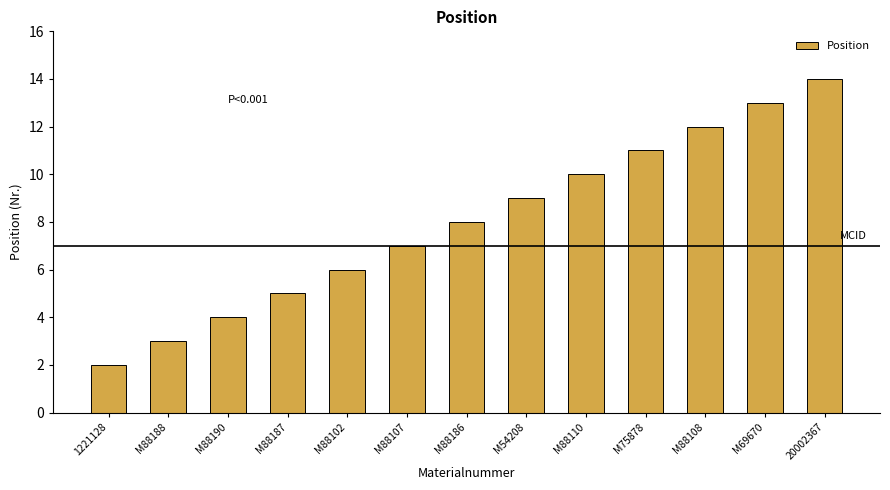

What is the change in value from 1221128 to M75878?

+9